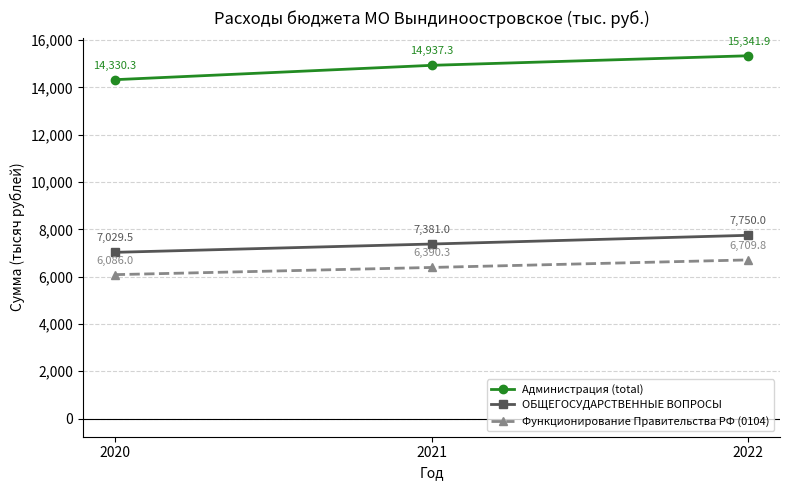

Does the chart display data point markers on the line(s)?

Yes